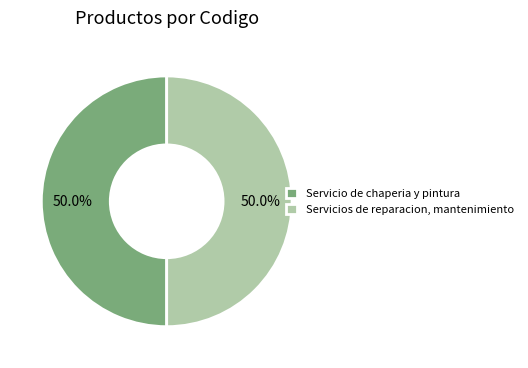

Approximately how many times larger is the value at Servicio de chaperia y pintura compared to Servicios de reparacion, mantenimiento?

1.0